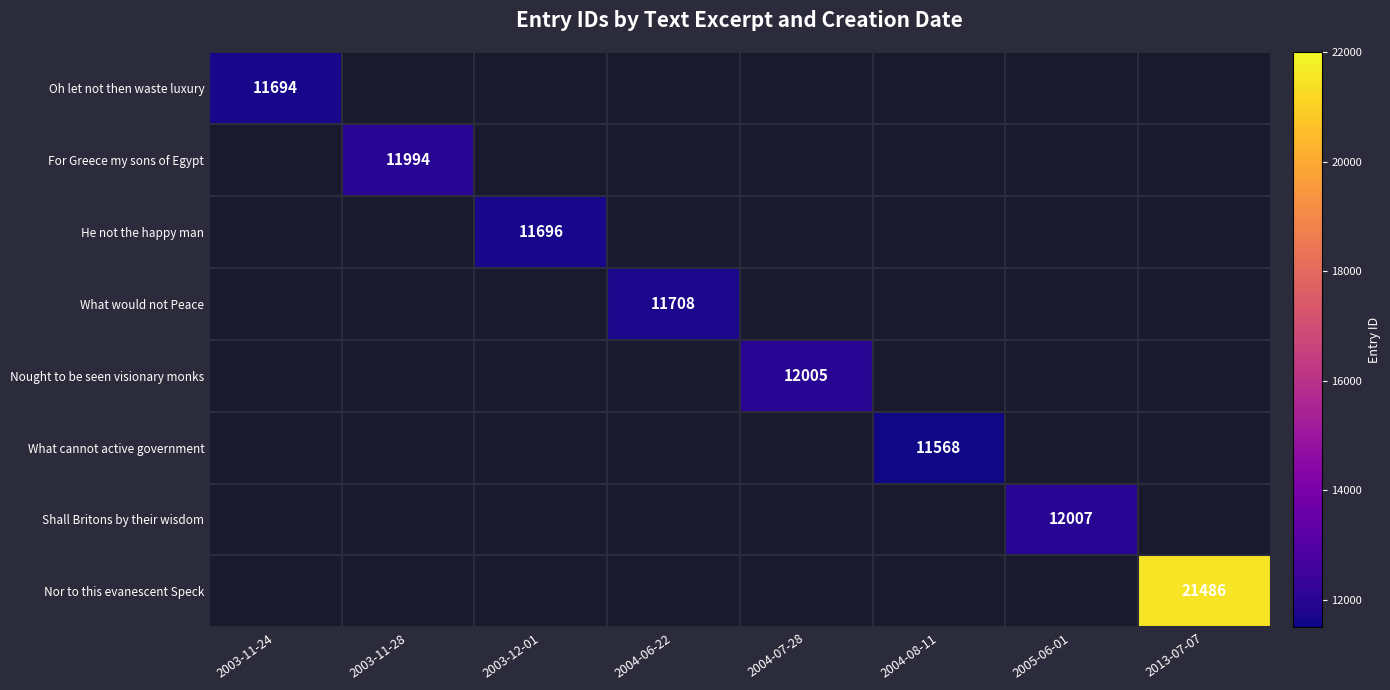

True or false: Shall Britons by their wisdom has a value of 12007 at 2005-06-01.

True